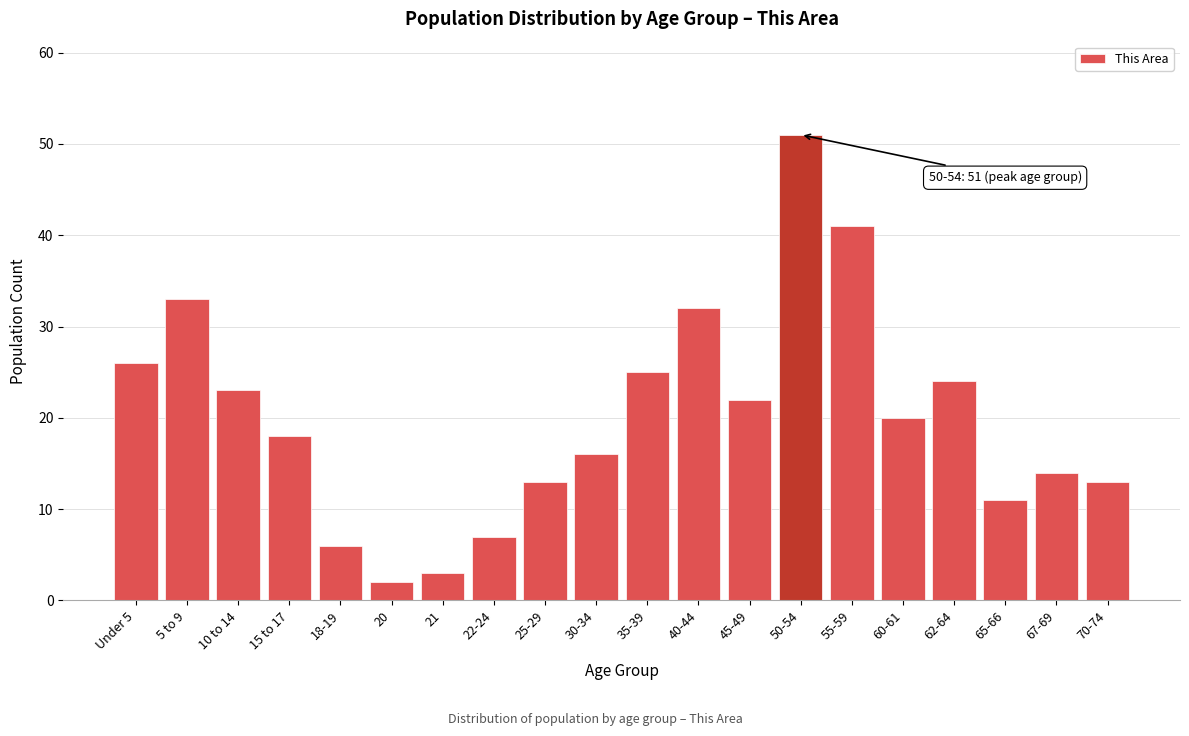

Reading left to right, extract all data points from this chart.

26	33	23	18	6	2	3	7	13	16	25	32	22	51	41	20	24	11	14	13